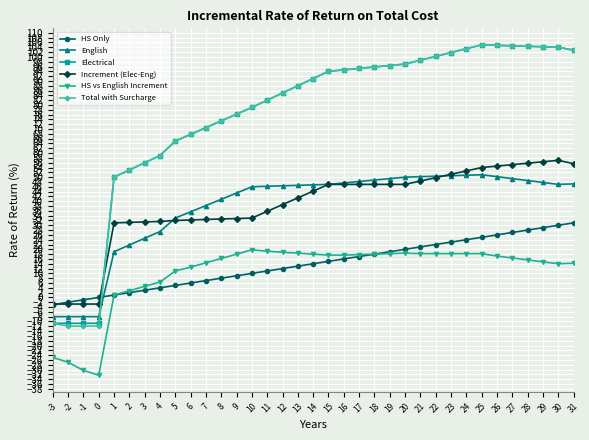

What is the difference between the second highest and minimum values in the English series?

58.8